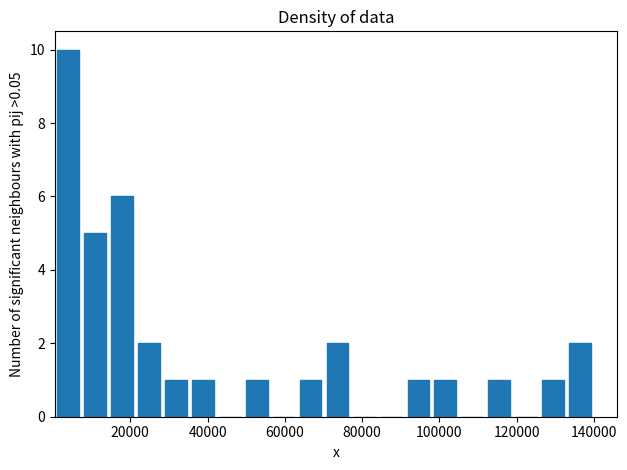

Read against the x-axis, roughly where is the centre of the tallest bar?

4000